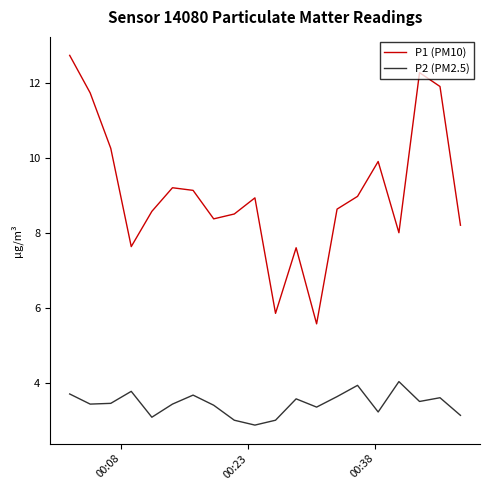

Rank the series by their average value, from highest to lowest.

P1 (PM10), P2 (PM2.5)